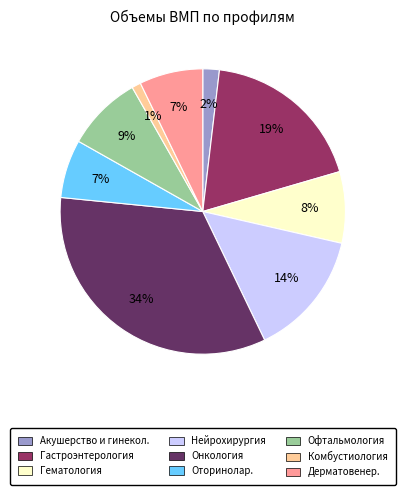

What is the smallest slice in the pie chart?

Комбустиология